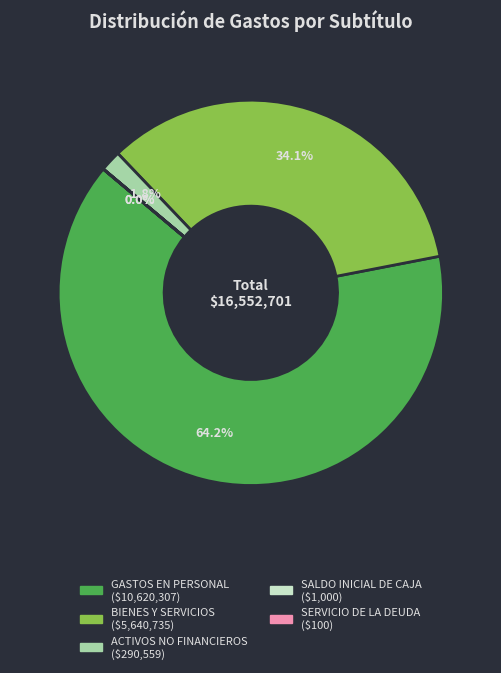

Does any single category account for the majority?

Yes